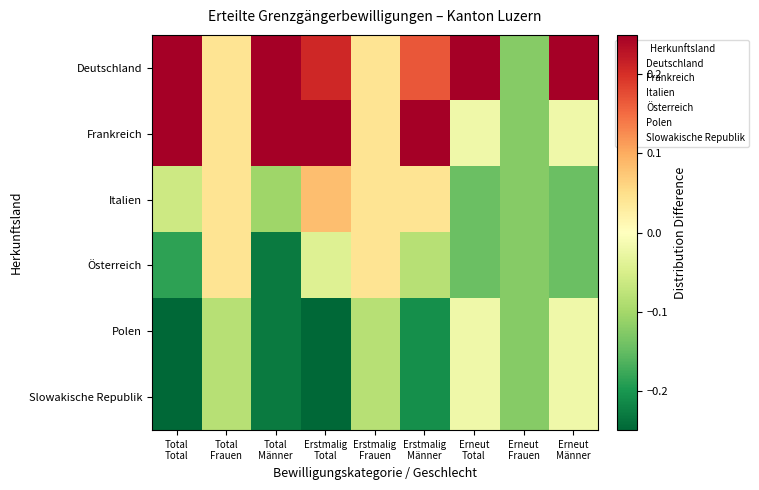

How many distinct data groups are displayed?

6